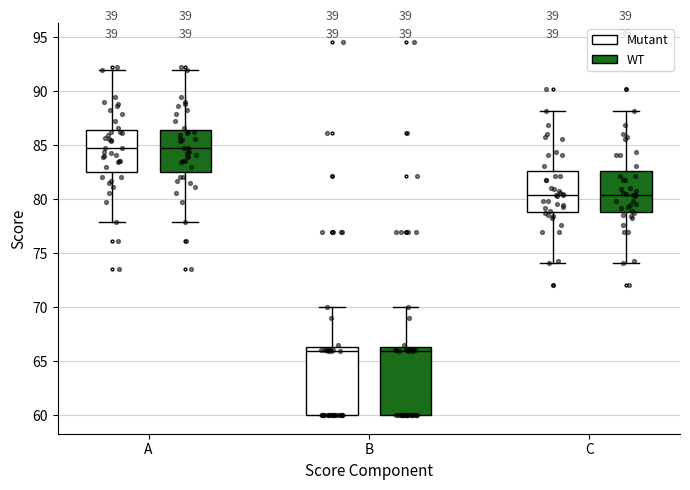

Reading left to right, transcribe this box plot: for each box, give where its median line is, the range the box spans, and where its two whiskers end, as read against the y-axis. The values are not printed on the chart, so give them approximately, as read against the axis.

A (Mutant): median 84.5, box 82.5 to 86.5, whiskers 78.0 to 92.0
A (WT): median 84.5, box 82.5 to 86.5, whiskers 78.0 to 92.0
B (Mutant): median 66.0, box 60.0 to 66.5, whiskers 60.0 to 70.0
B (WT): median 66.0, box 60.0 to 66.5, whiskers 60.0 to 70.0
C (Mutant): median 80.5, box 79.0 to 82.5, whiskers 74.0 to 88.0
C (WT): median 80.5, box 79.0 to 82.5, whiskers 74.0 to 88.0